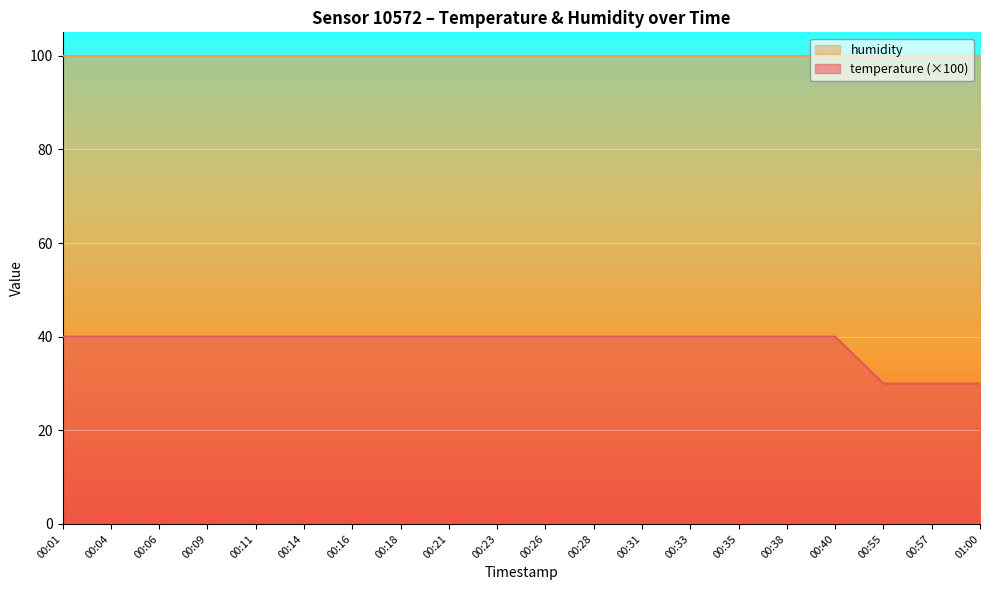

What is the difference between the maximum and minimum values in the temperature (×100) series?

10.0